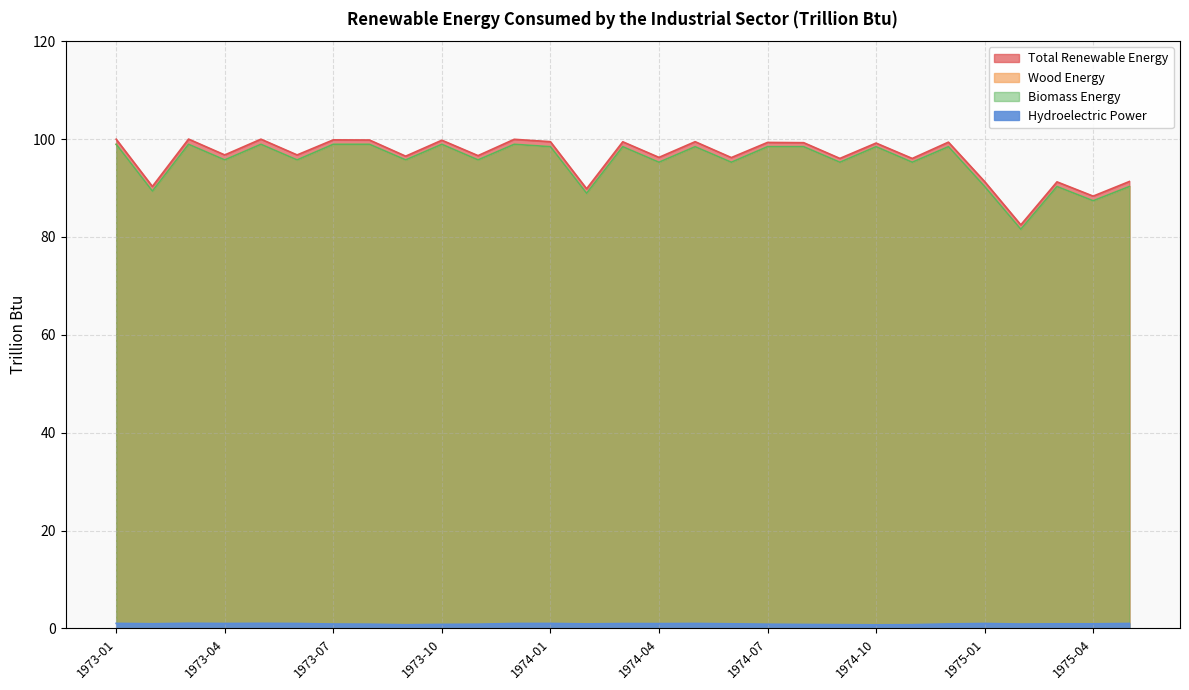

Reading left to right, extract all data points from this chart.

Total Renewable Energy: 1973-01=100.0	1973-02=90.3	1973-03=100.0	1973-04=96.8	1973-05=100.0	1973-06=96.8	1973-07=99.8	1973-08=99.8	1973-09=96.5	1973-10=99.8	1973-11=96.6	1973-12=100.0	1974-01=99.5	1974-02=89.9	1974-03=99.4	1974-04=96.3	1974-05=99.5	1974-06=96.2	1974-07=99.3	1974-08=99.3	1974-09=96.0	1974-10=99.2	1974-11=96.0	1974-12=99.4	1975-01=91.3	1975-02=82.5	1975-03=91.3	1975-04=88.3	1975-05=91.3
Hydroelectric Power: 1973-01=1.0	1973-02=1.0	1973-03=1.1	1973-04=1.0	1973-05=1.0	1973-06=1.0	1973-07=0.9	1973-08=0.9	1973-09=0.8	1973-10=0.8	1973-11=0.9	1973-12=1.0	1974-01=1.0	1974-02=0.9	1974-03=1.0	1974-04=1.0	1974-05=1.0	1974-06=1.0	1974-07=0.9	1974-08=0.8	1974-09=0.8	1974-10=0.7	1974-11=0.8	1974-12=0.9	1975-01=1.0	1975-02=0.9	1975-03=1.0	1975-04=0.9	1975-05=1.0
Wood Energy: 1973-01=98.9	1973-02=89.4	1973-03=98.9	1973-04=95.7	1973-05=98.9	1973-06=95.7	1973-07=98.9	1973-08=98.9	1973-09=95.7	1973-10=98.9	1973-11=95.7	1973-12=98.9	1974-01=98.4	1974-02=88.9	1974-03=98.4	1974-04=95.3	1974-05=98.4	1974-06=95.3	1974-07=98.4	1974-08=98.4	1974-09=95.3	1974-10=98.4	1974-11=95.3	1974-12=98.4	1975-01=90.3	1975-02=81.6	1975-03=90.3	1975-04=87.4	1975-05=90.3
Biomass Energy: 1973-01=98.9	1973-02=89.4	1973-03=98.9	1973-04=95.7	1973-05=98.9	1973-06=95.7	1973-07=98.9	1973-08=98.9	1973-09=95.7	1973-10=98.9	1973-11=95.7	1973-12=98.9	1974-01=98.4	1974-02=88.9	1974-03=98.4	1974-04=95.3	1974-05=98.4	1974-06=95.3	1974-07=98.4	1974-08=98.4	1974-09=95.3	1974-10=98.4	1974-11=95.3	1974-12=98.4	1975-01=90.3	1975-02=81.6	1975-03=90.3	1975-04=87.4	1975-05=90.3